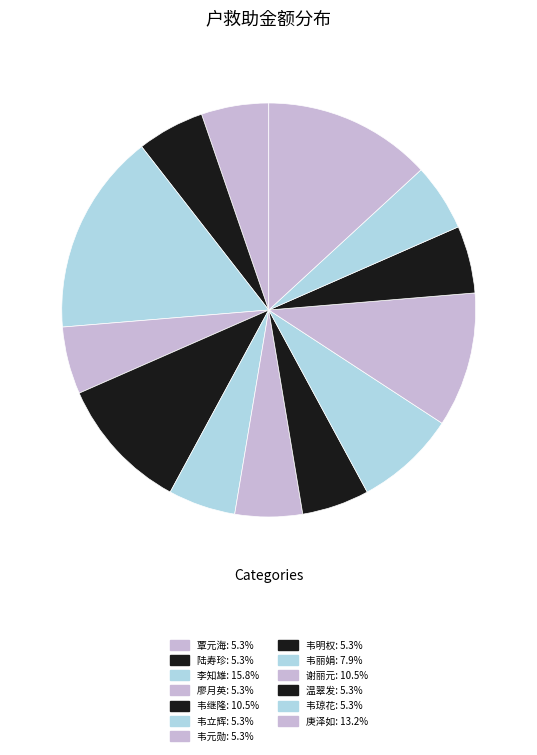

Count the number of slices in the pie.

13